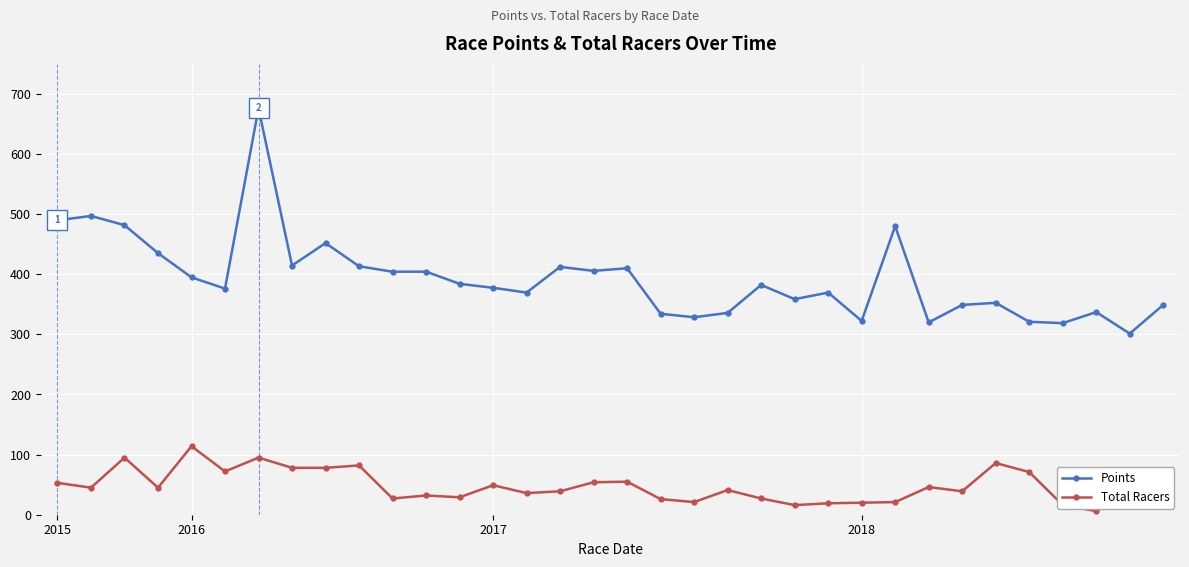

Which series has the largest range (max minus min)?

Points